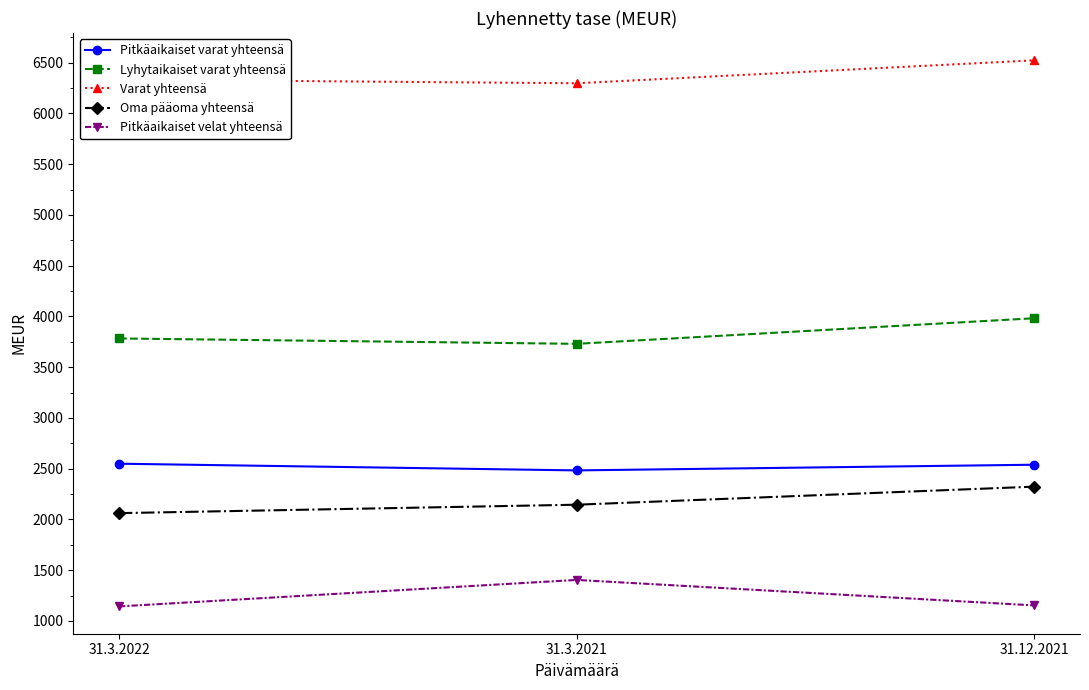

List the series in order of their peak value, lowest first.

Pitkäaikaiset velat yhteensä, Oma pääoma yhteensä, Pitkäaikaiset varat yhteensä, Lyhytaikaiset varat yhteensä, Varat yhteensä